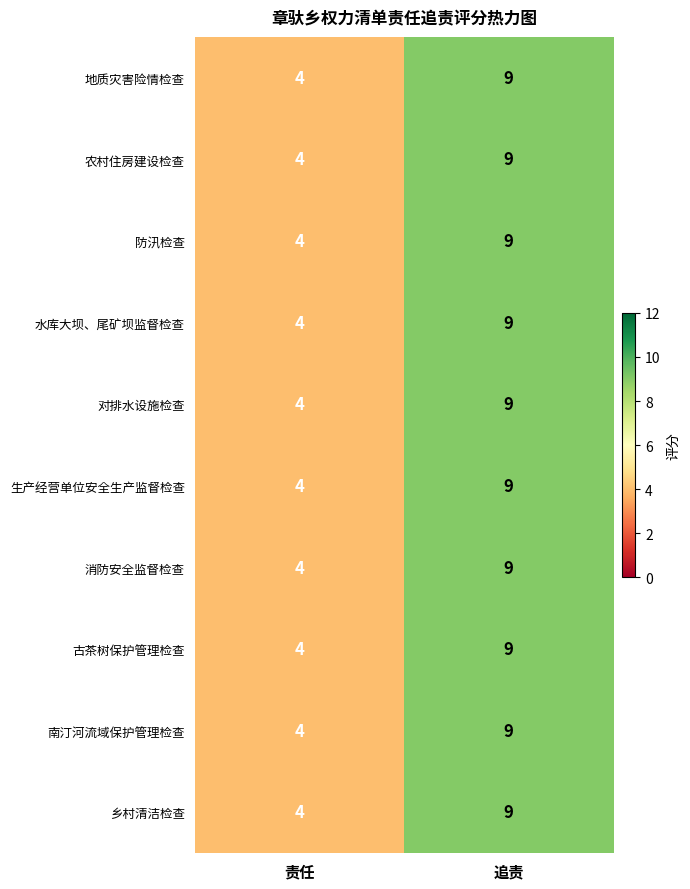

At how many categories does at least one series exceed 5?

1